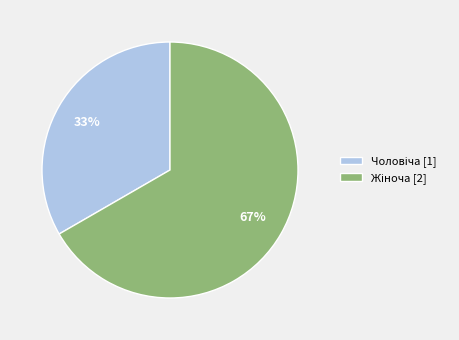

Does any single category account for the majority?

Yes